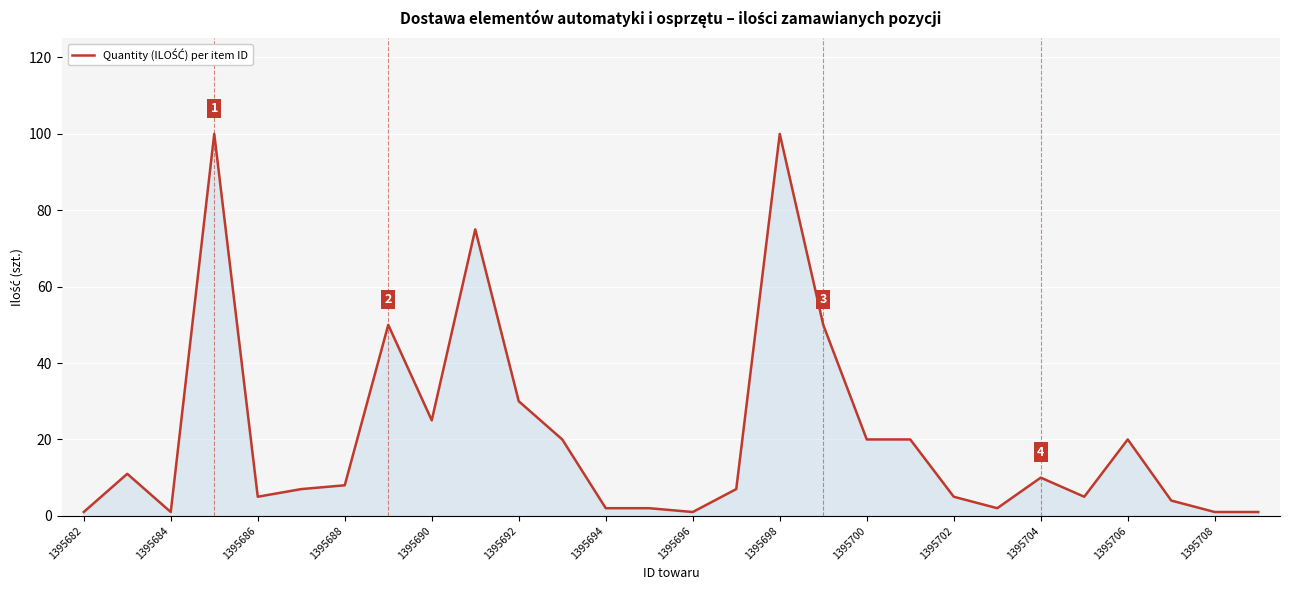

What is the greatest value displayed?

100